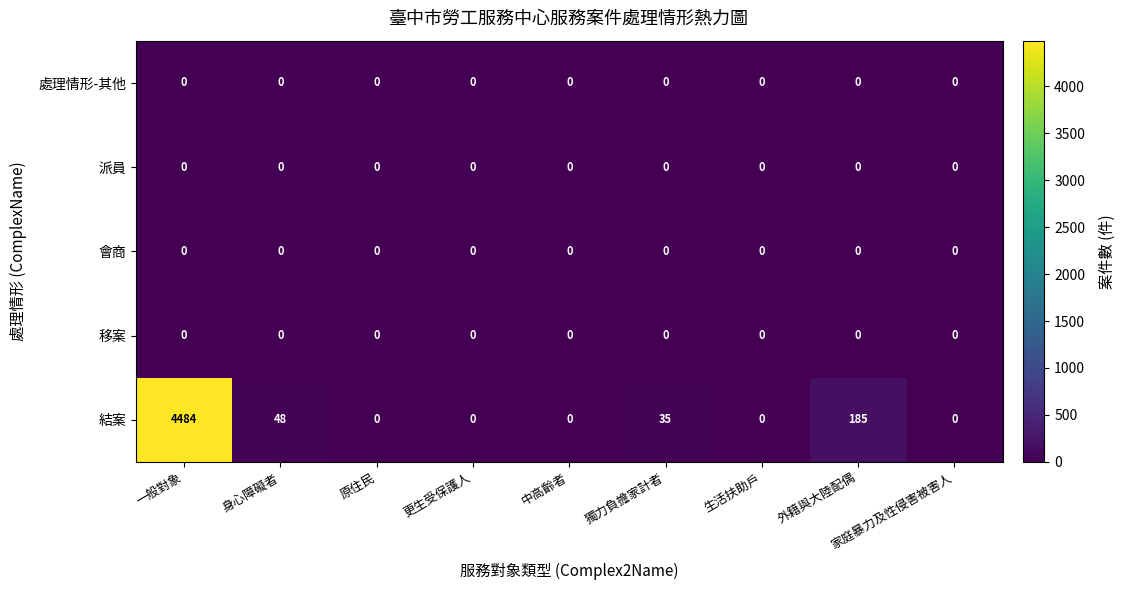

Which series has the largest total across all categories?

結案